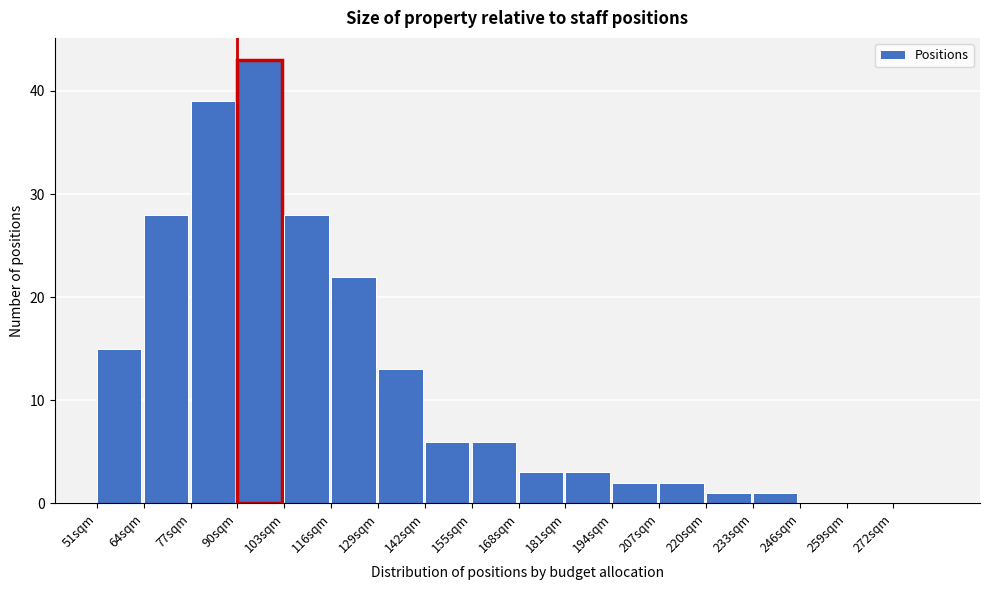

Reading left to right, what are all the values shown in this chart?

51sqm=15	64sqm=28	77sqm=39	90sqm=43	103sqm=28	116sqm=22	129sqm=13	142sqm=6	155sqm=6	168sqm=3	181sqm=3	194sqm=2	207sqm=2	220sqm=1	233sqm=1	246sqm=0	259sqm=0	272sqm=0